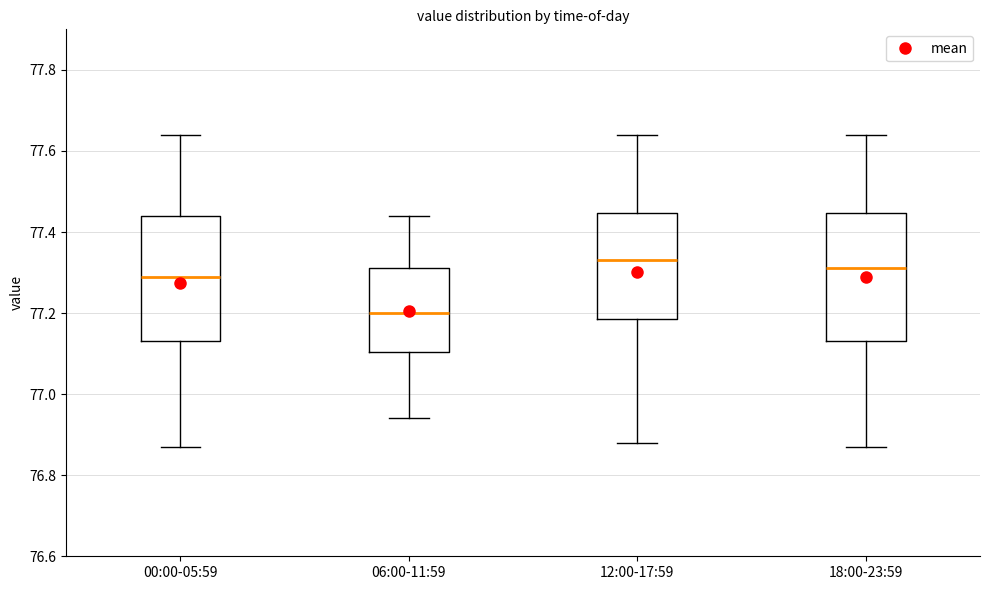

Where does the upper whisker of the box for 00:00-05:59 end on the y-axis? The values are not printed on the chart, so give them approximately, as read against the axis.

77.64